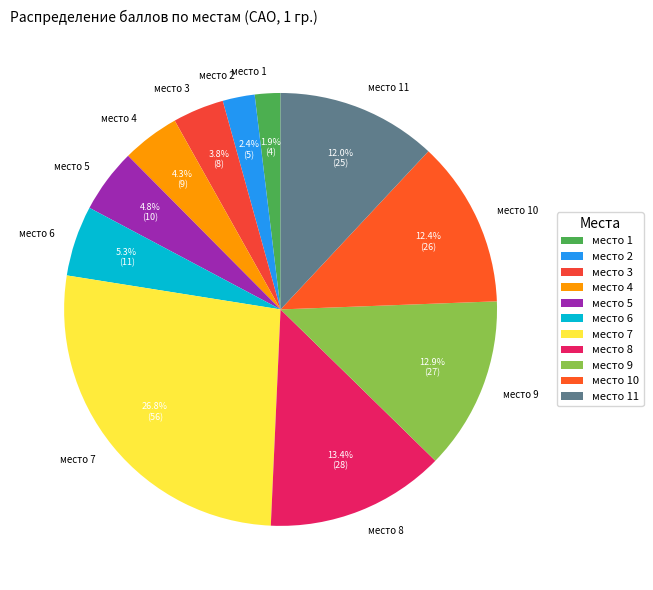

How many slices are in this pie chart?

11